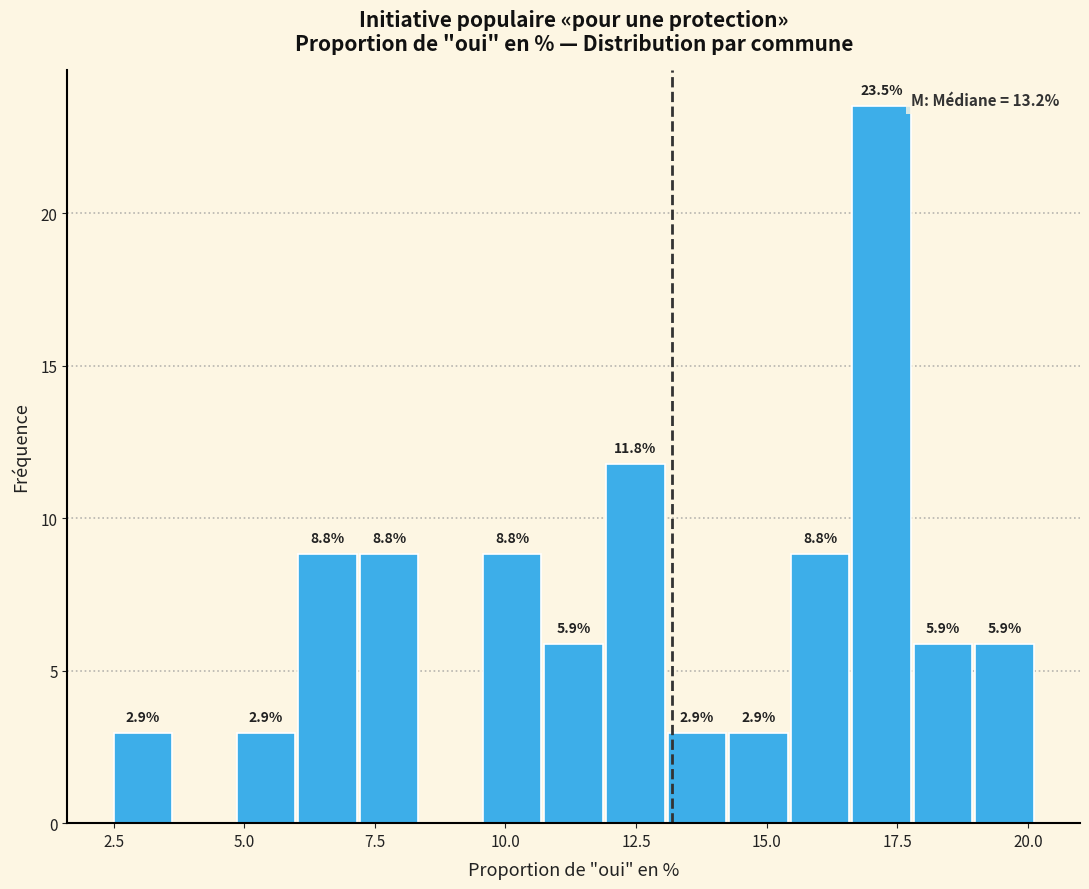

Read against the x-axis, roughly where is the centre of the tallest bar?

17.0